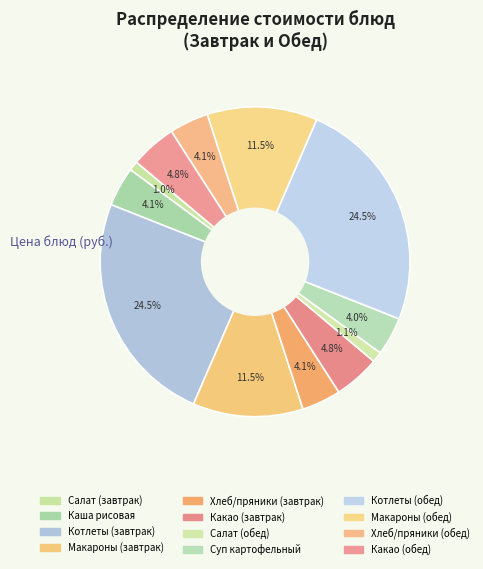

How many segments does this pie chart have?

12